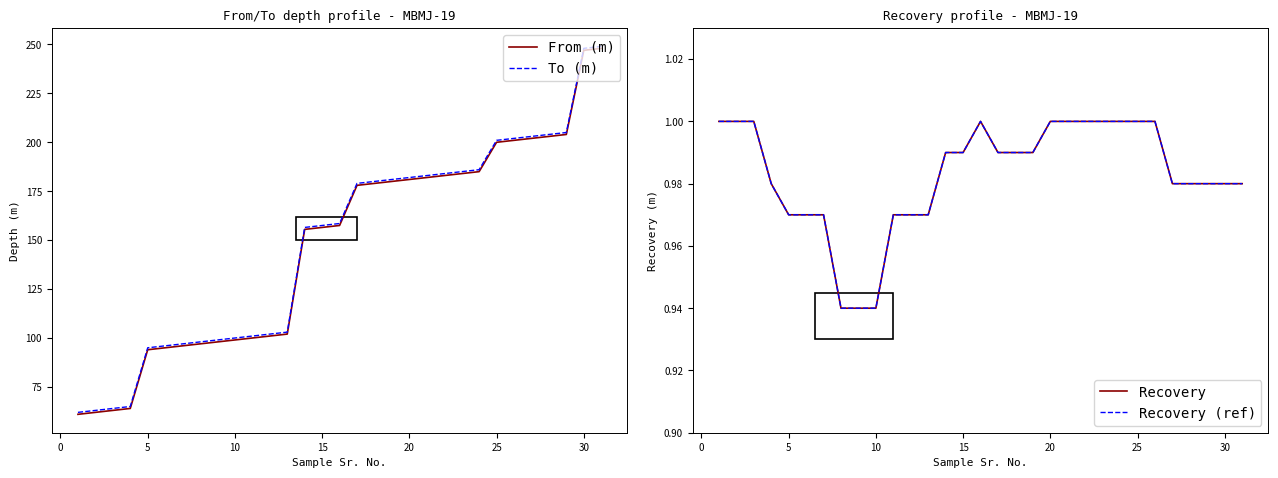

What is the minimum value for To (m)?

62.0